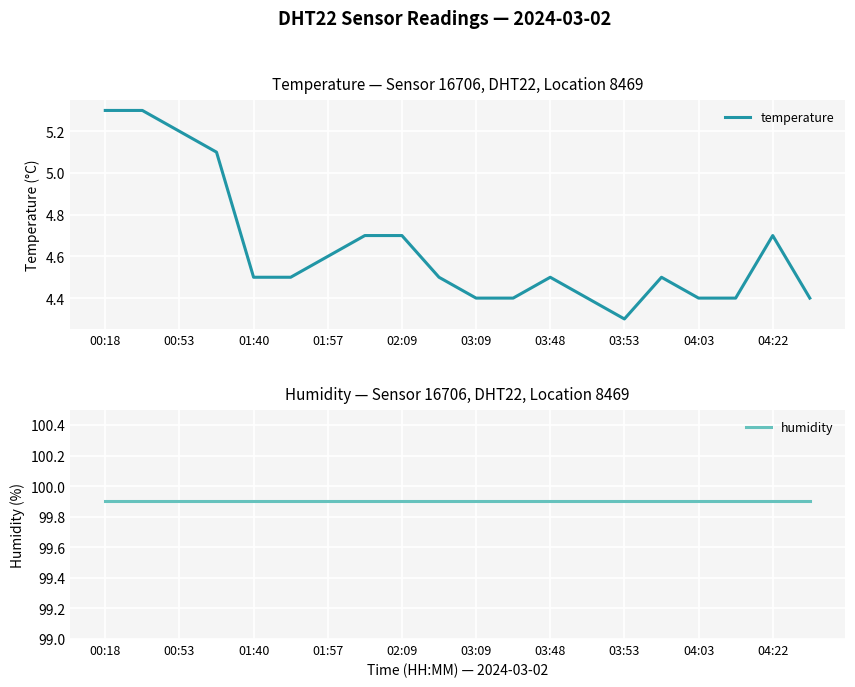

Which label corresponds to the largest value in the chart?

00:18